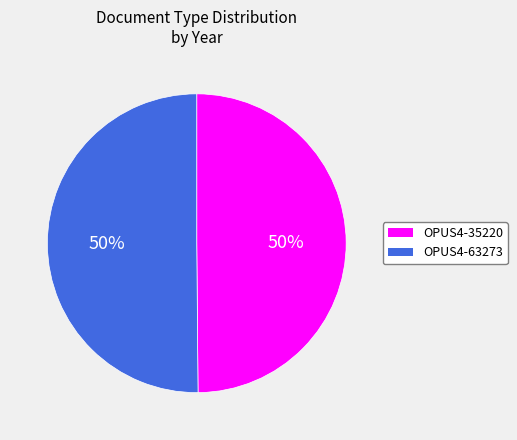

To the nearest percent, what portion does OPUS4-63273 represent?

50%